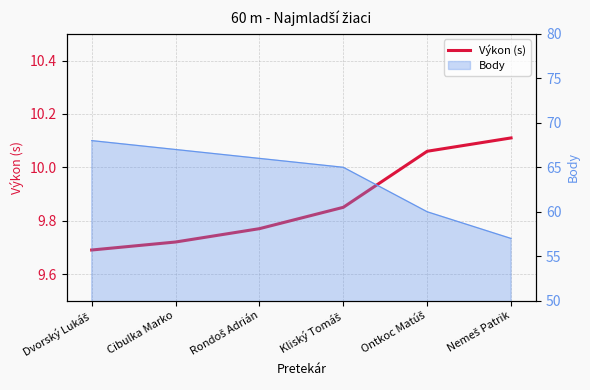

List the labels in order of value, smallest first.

Dvorský Lukáš, Cibulka Marko, Rondoš Adrián, Kliský Tomáš, Ontkoc Matúš, Nemeš Patrik